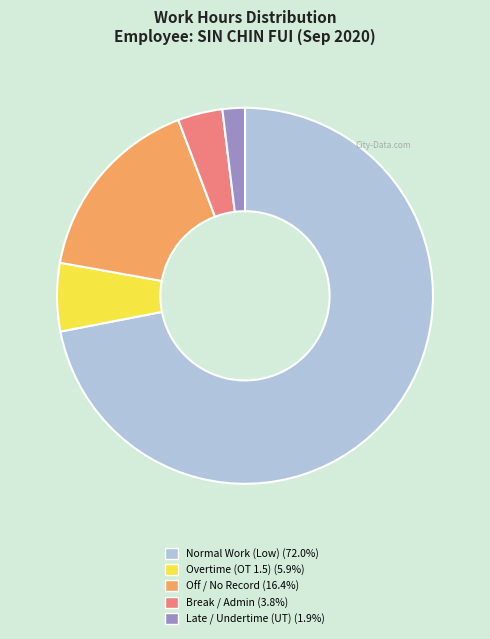

Does any single category account for the majority?

Yes